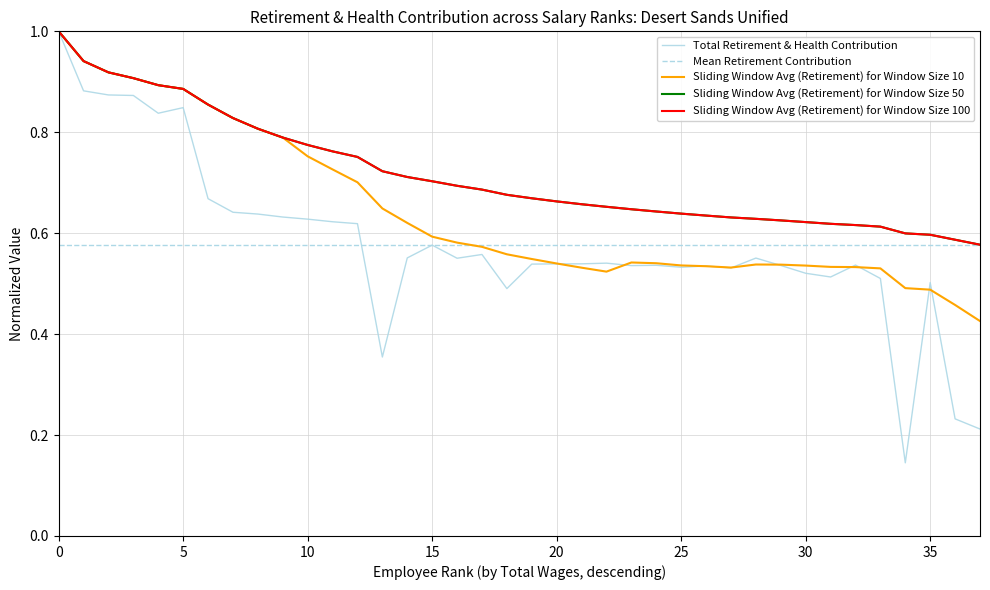

How many points are higher than both their immediate neighbors (excluding endpoints)?

9